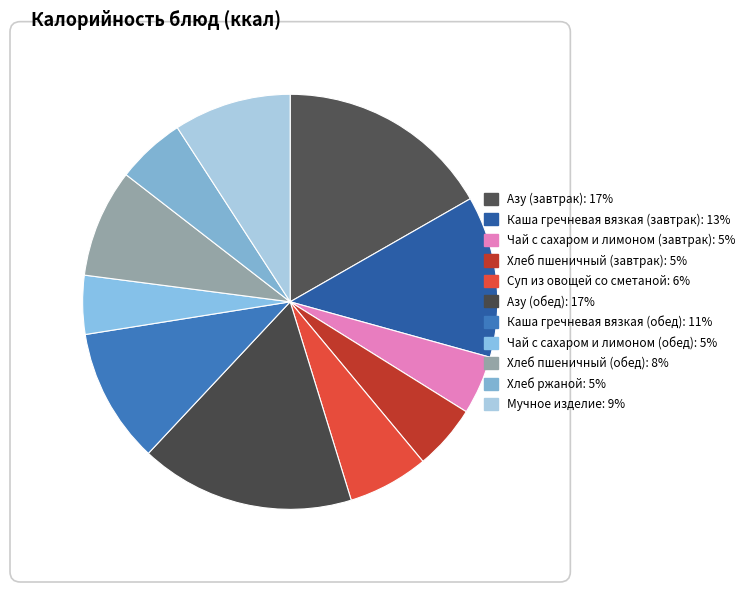

Is Азу (обед) the majority of the pie?

No